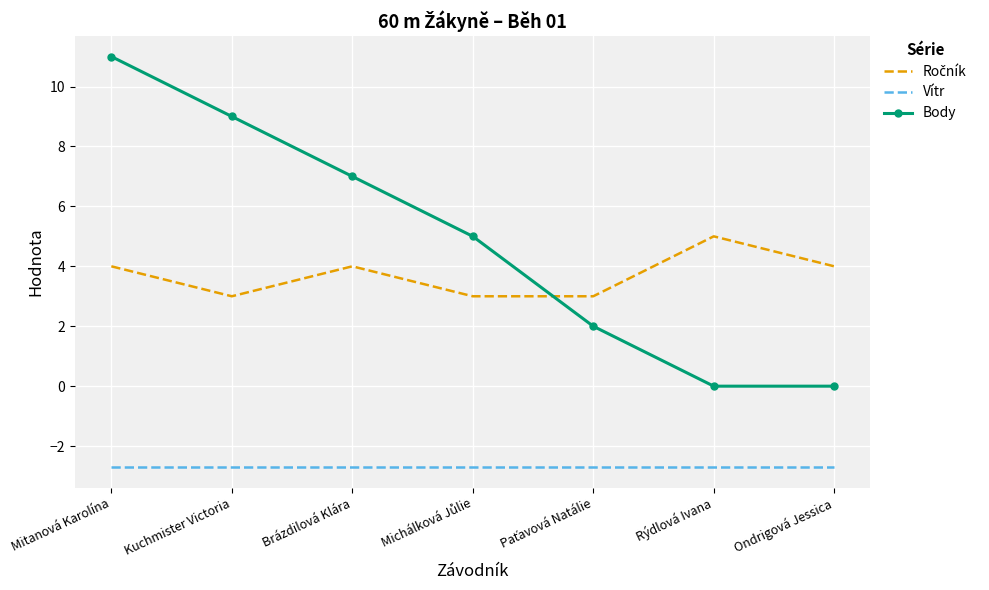

True or false: Body and Vítr intersect in this chart.

False